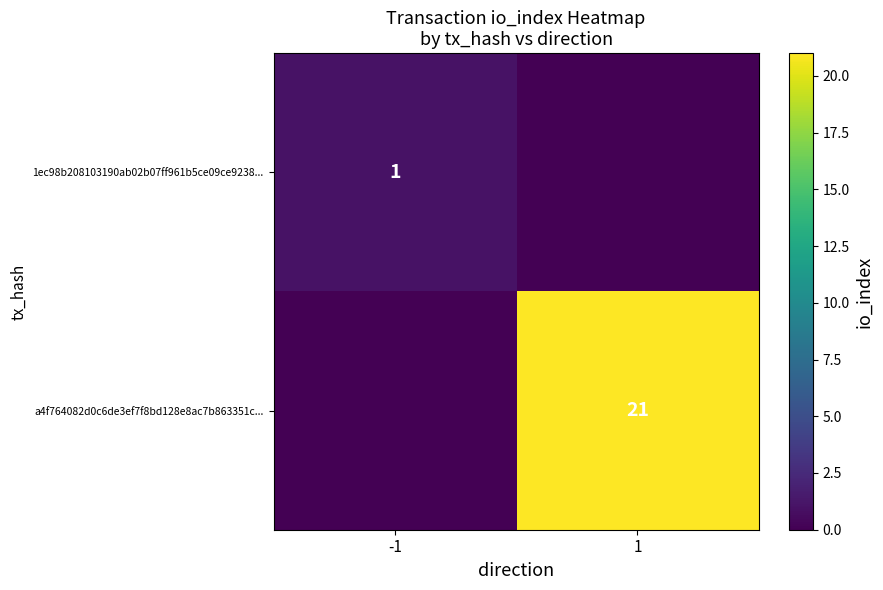

What is the greatest value displayed?

21